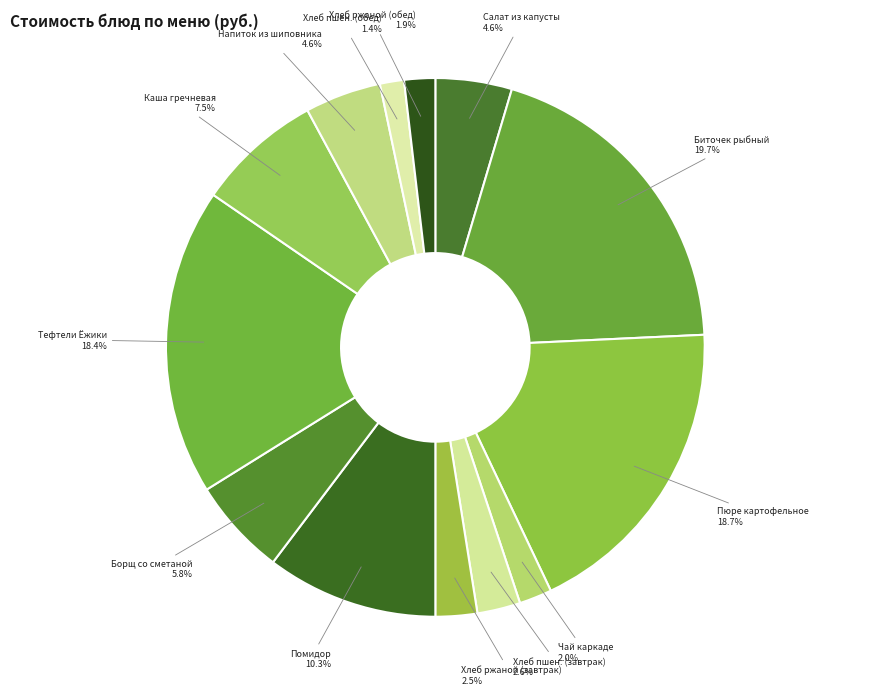

How many segments does this pie chart have?

13